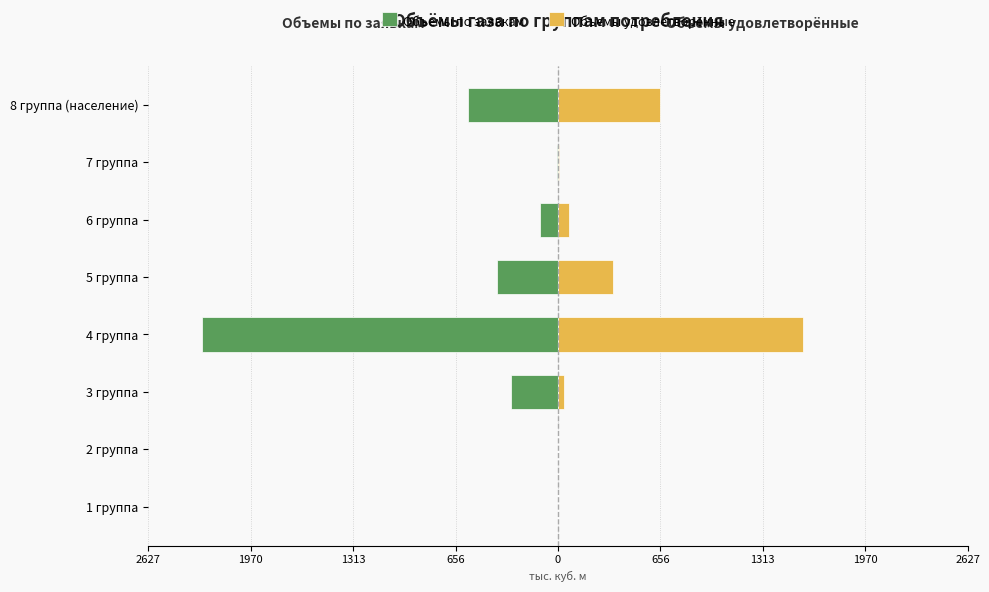

How many bars are there in each group?

2